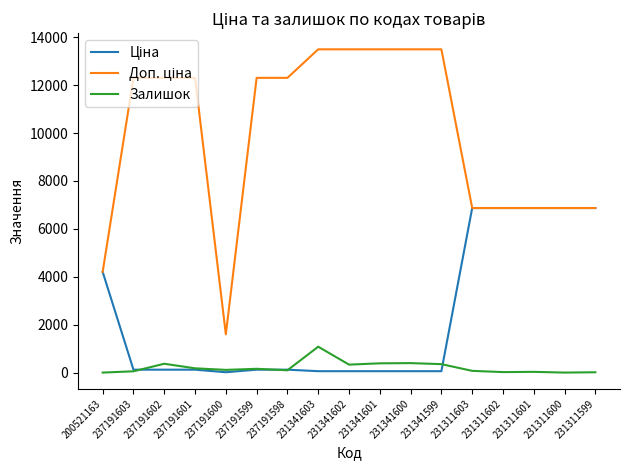

The value of Залишок at 231341600 is 397.0. True or false?

True